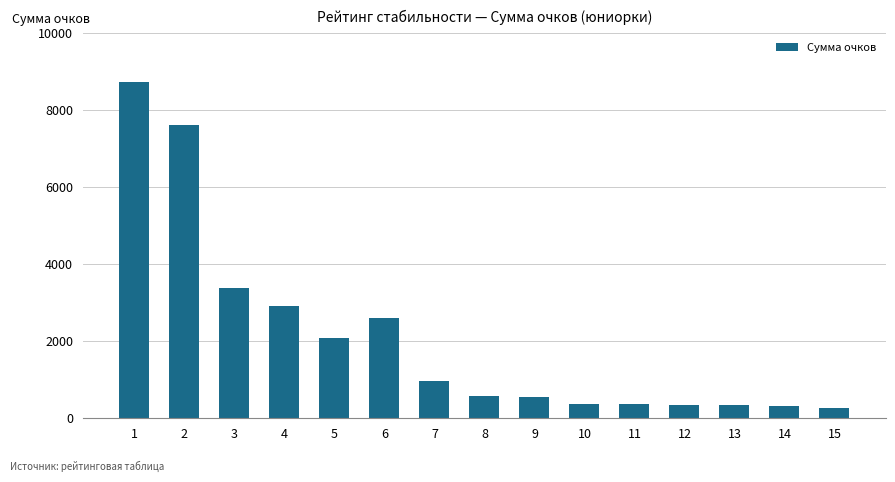

What is the difference between the second highest and second lowest values?

7300.5